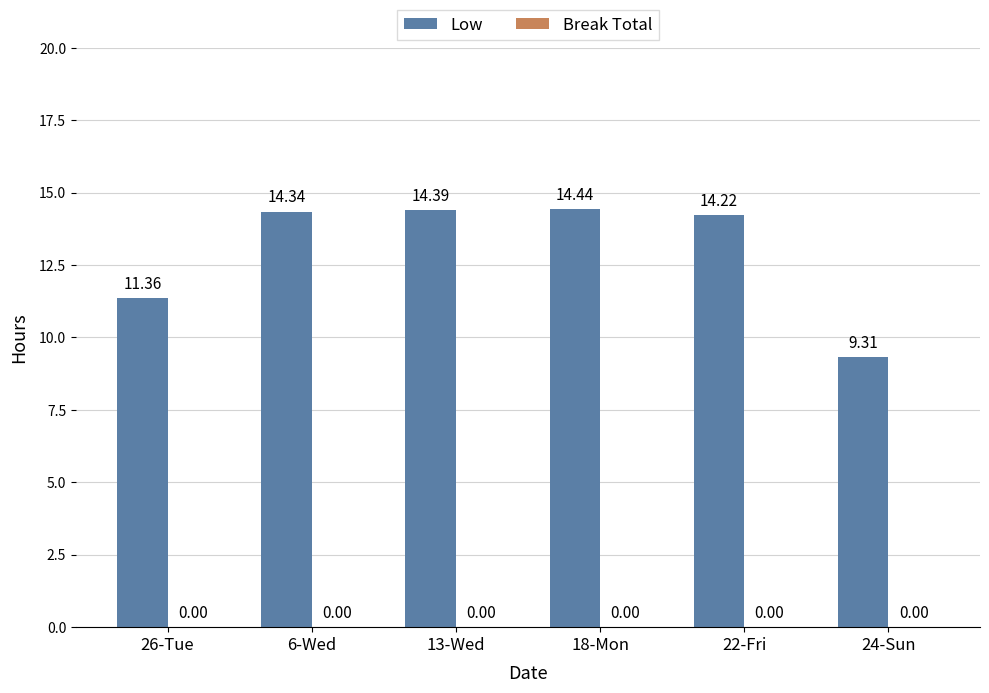

Rank the categories by value from lowest to highest.

24-Sun, 26-Tue, 22-Fri, 6-Wed, 13-Wed, 18-Mon